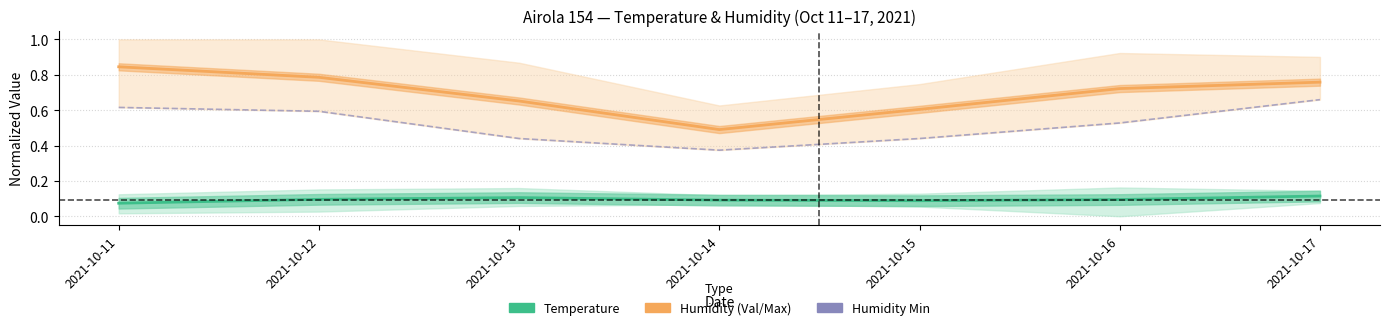

True or false: Temp Val (°C) and Humidity Val (%) intersect in this chart.

False